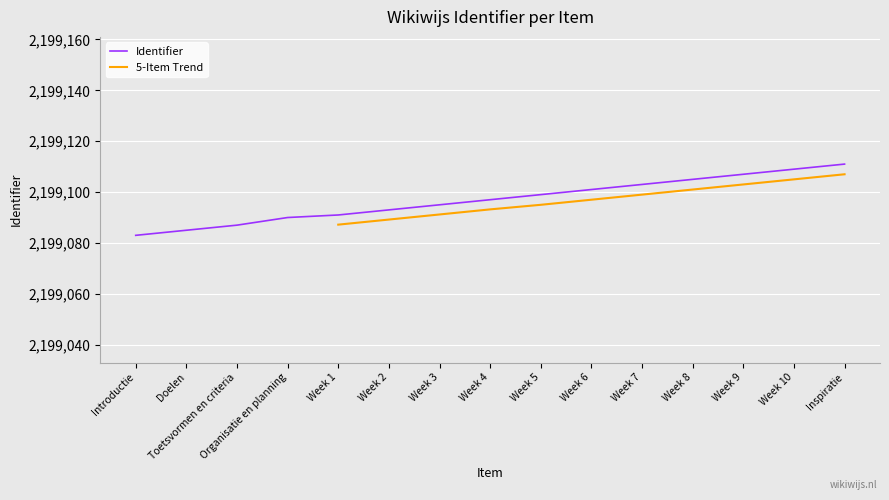

What is the change in value from Organisatie en planning to Inspiratie?

+21